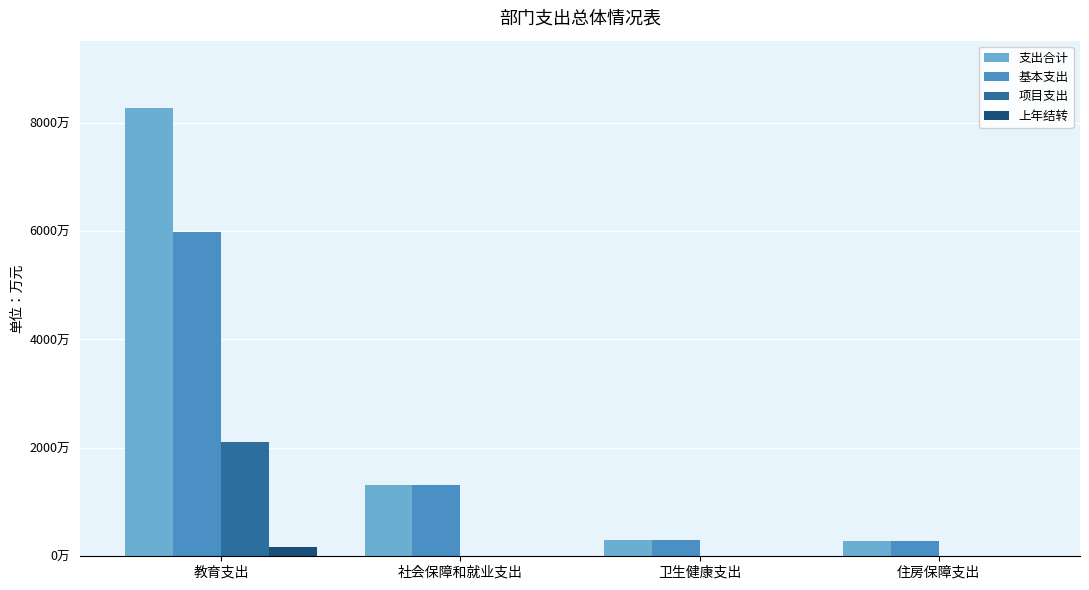

Rank the series by their maximum value, from highest to lowest.

支出合计, 基本支出, 项目支出, 上年结转